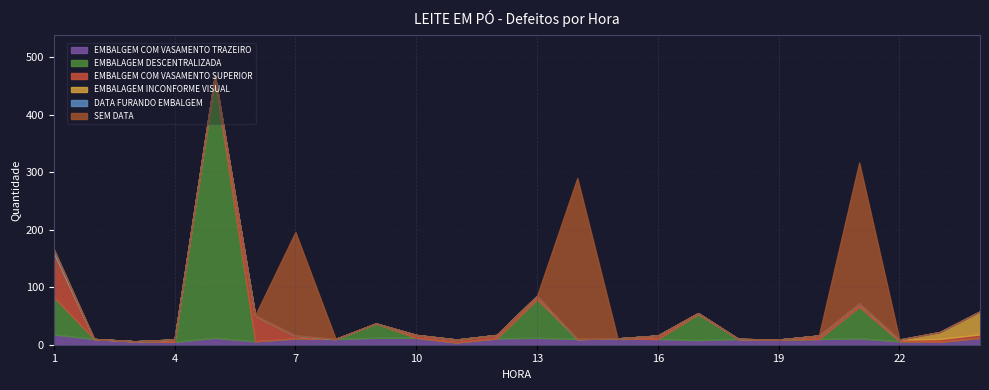

Does the chart have visible grid lines?

Yes